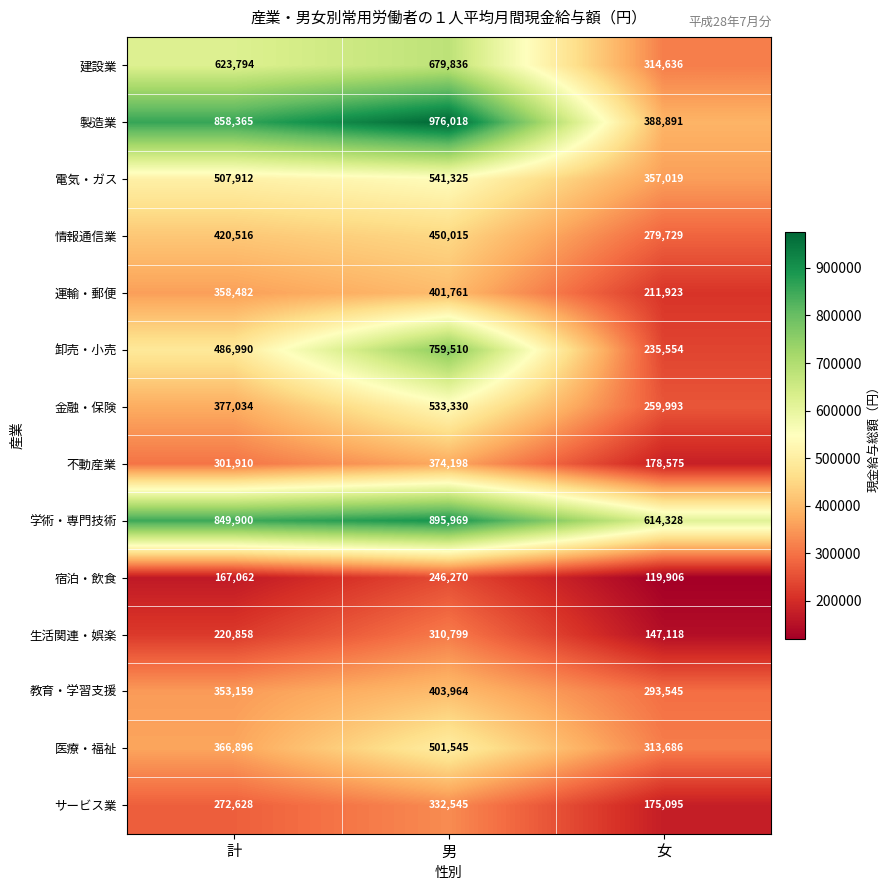

Count the 宿泊・飲食 values in the range 119906 to 246270.

3